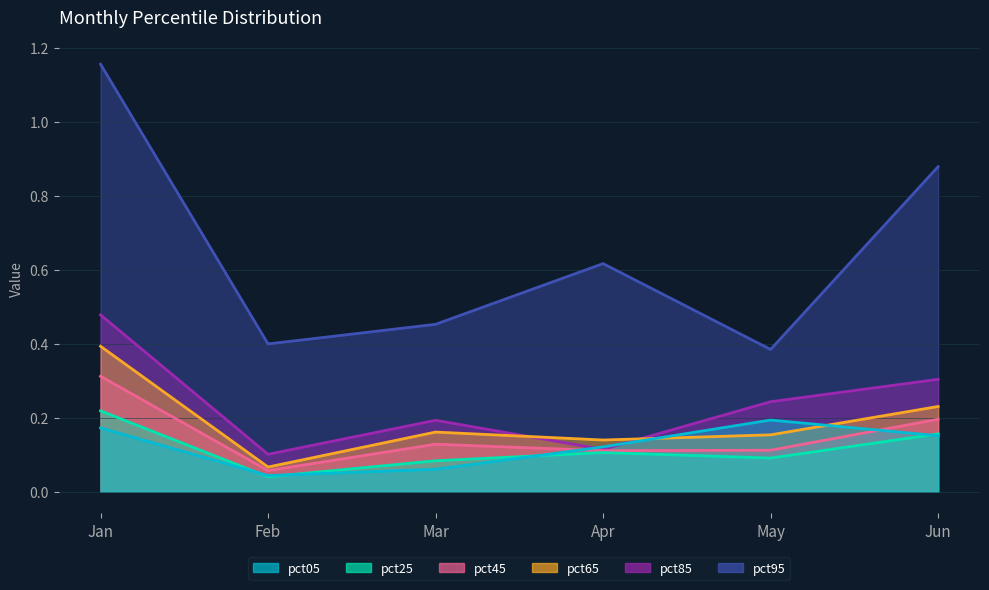

Is it true that pct45 equals 0.2 at Mar?

False